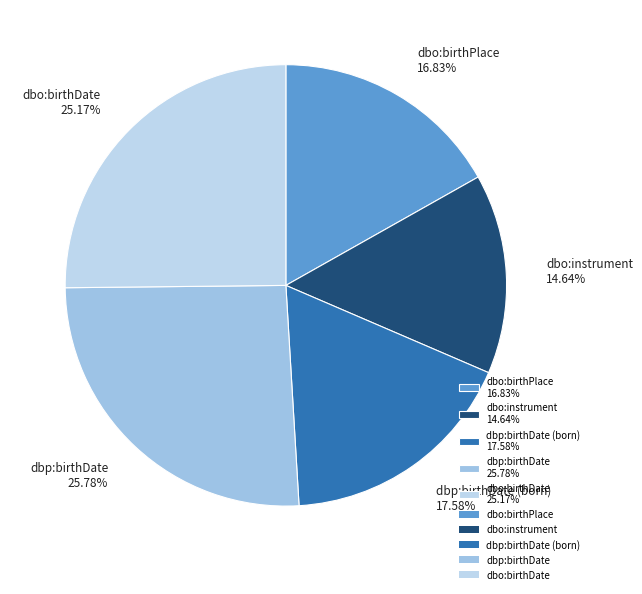

Is the sum of dbp:birthDate 25.78% and dbo:instrument 14.64% greater than half?

No